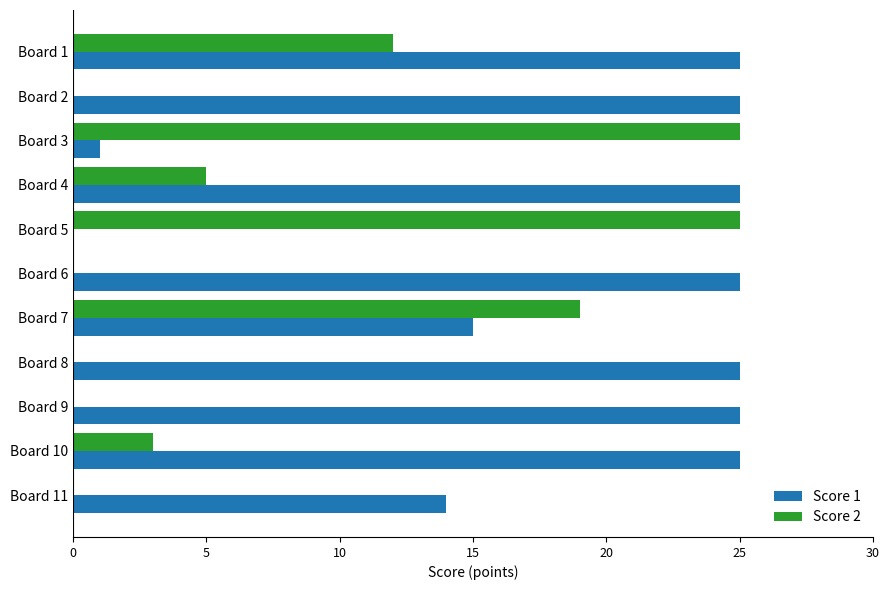

What is the maximum value for Score 2?

25